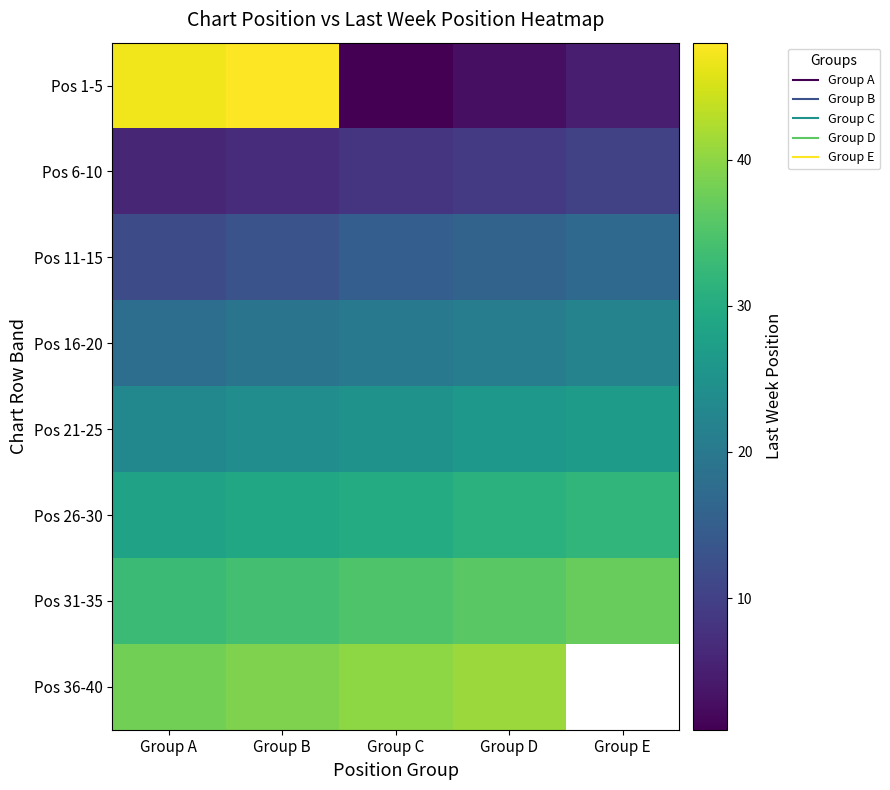

What is the sum of the Pos 31-35 values at Group D and Group E?

73.0